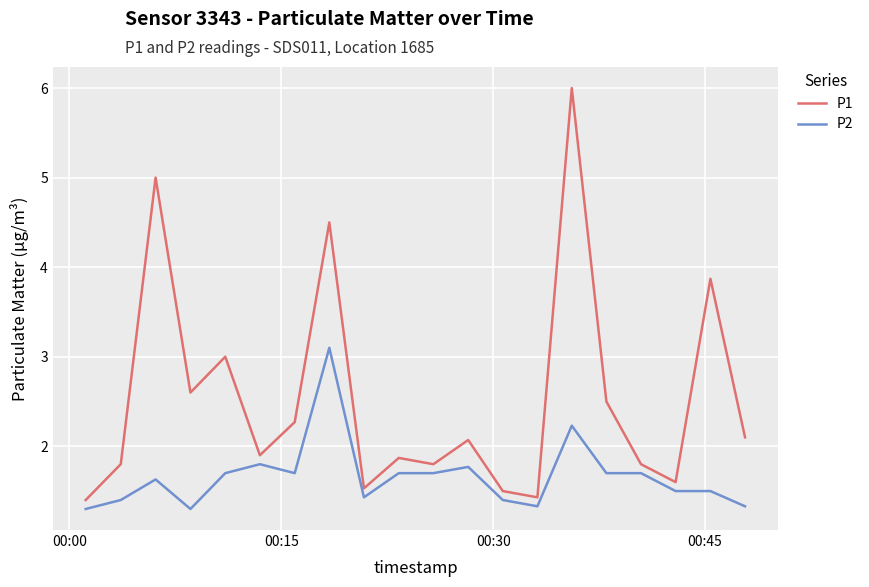

What is the minimum value shown in the chart?

1.3